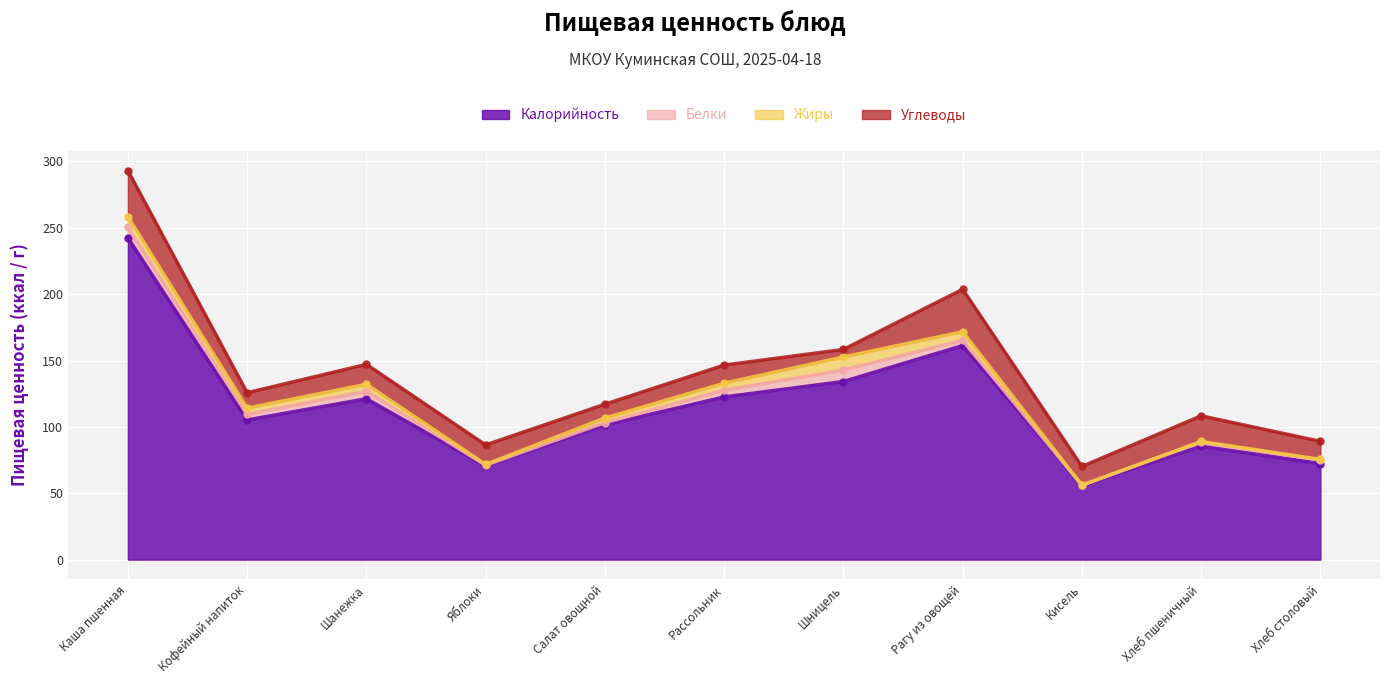

How many data points in Углеводы are above 14?

6